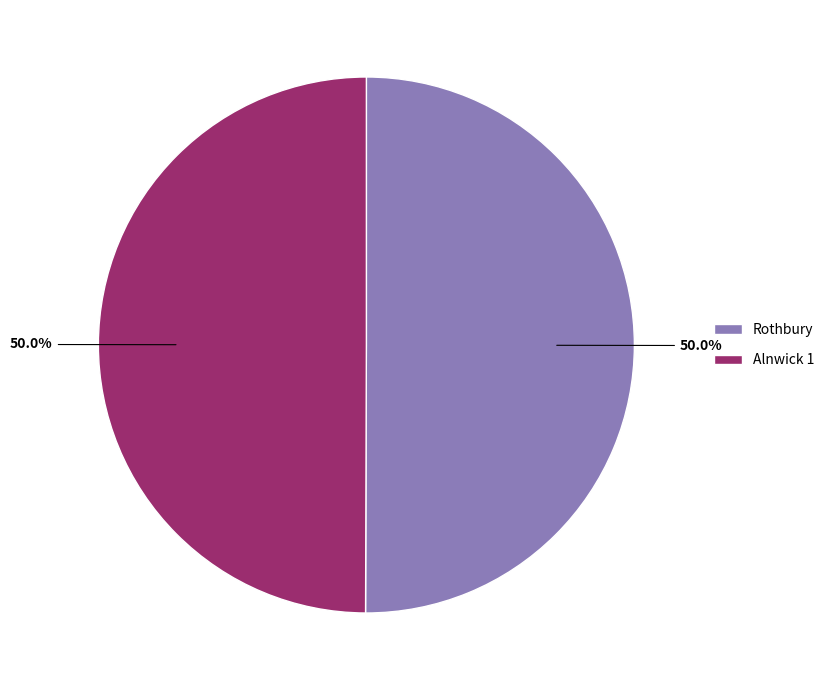

What percentage is the Alnwick 1 slice, to the nearest percent?

50%